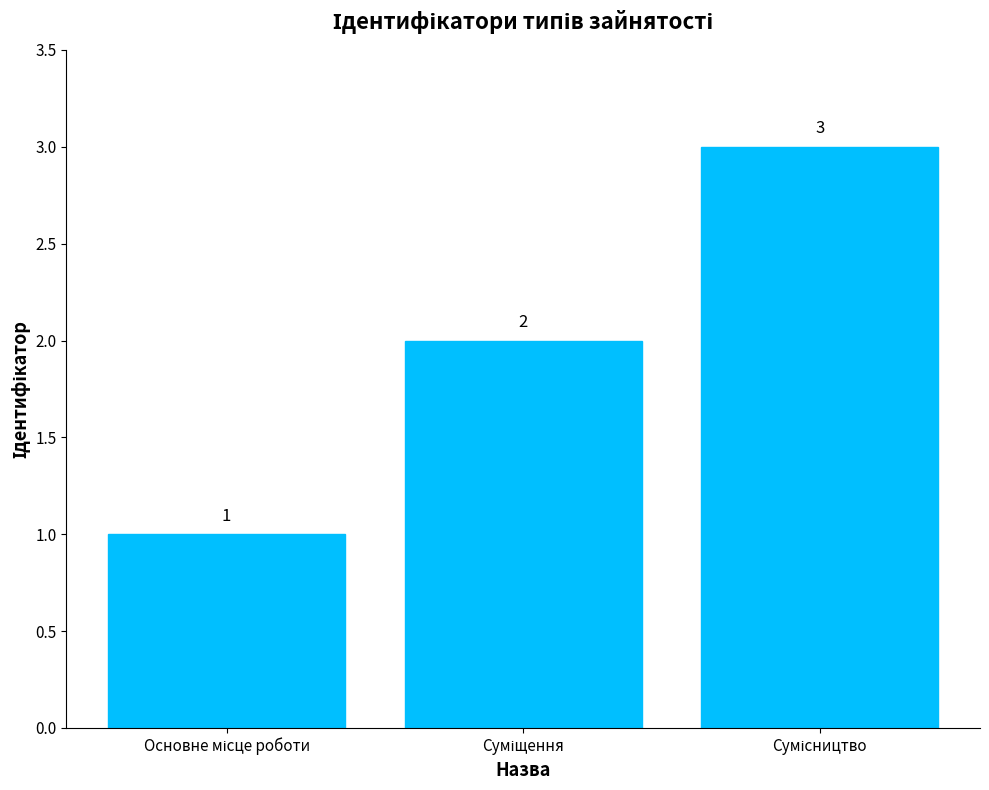

How many values are below 2?

1